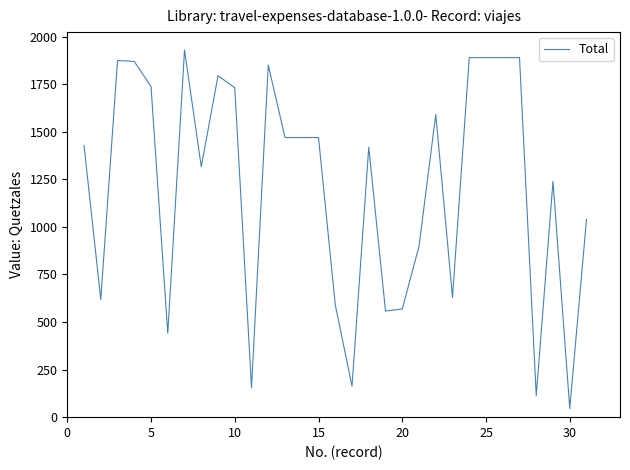

What is the difference between the maximum and second lowest values?

1817.0